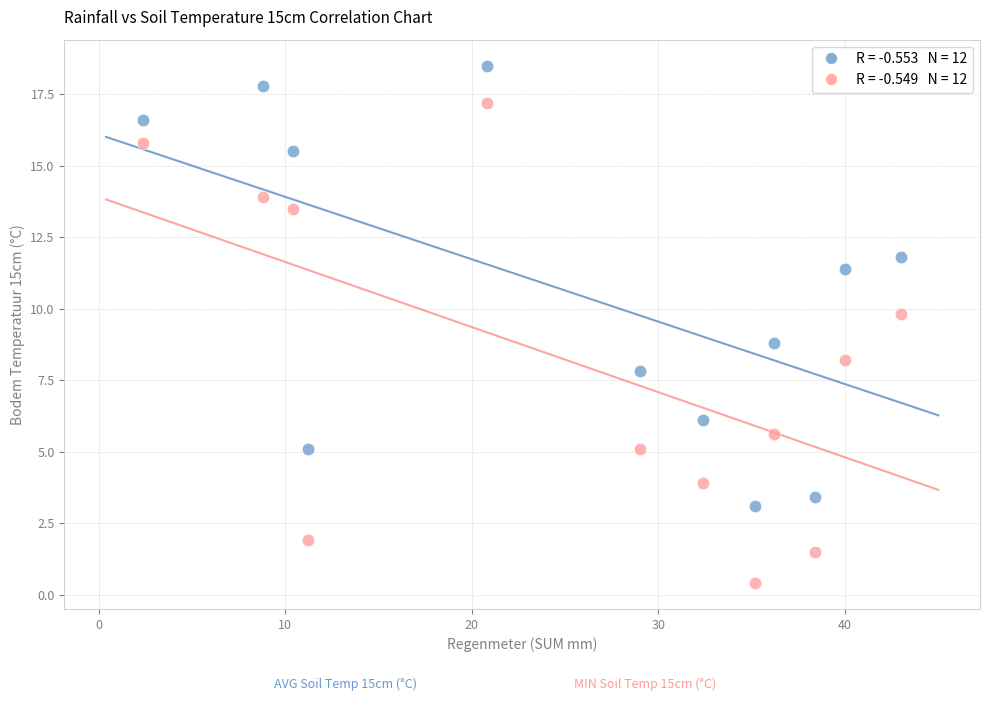

Across all series, what Y value is closest to 9?

8.8